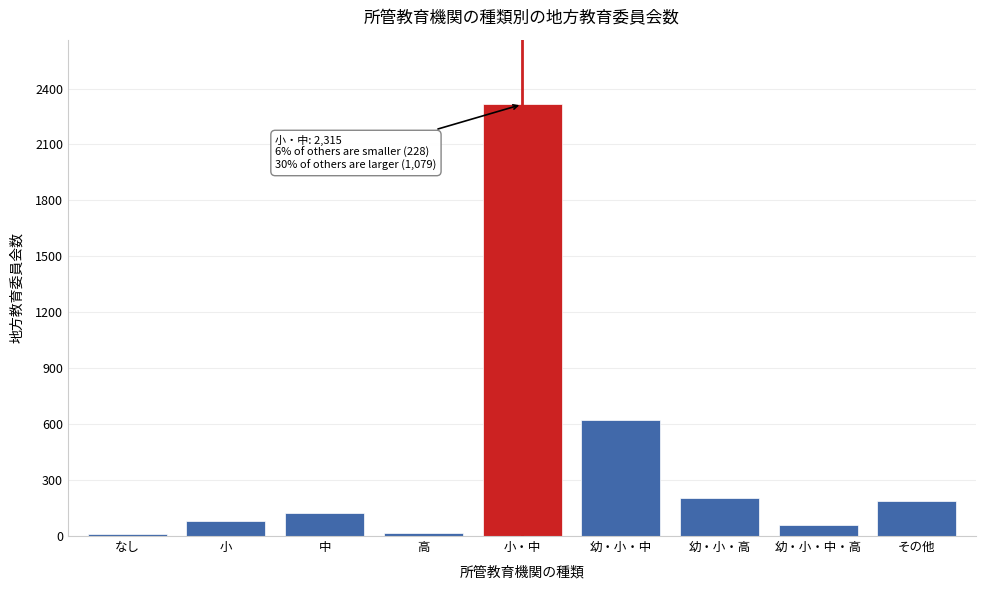

What is the label of the 7th bar from the right?

中